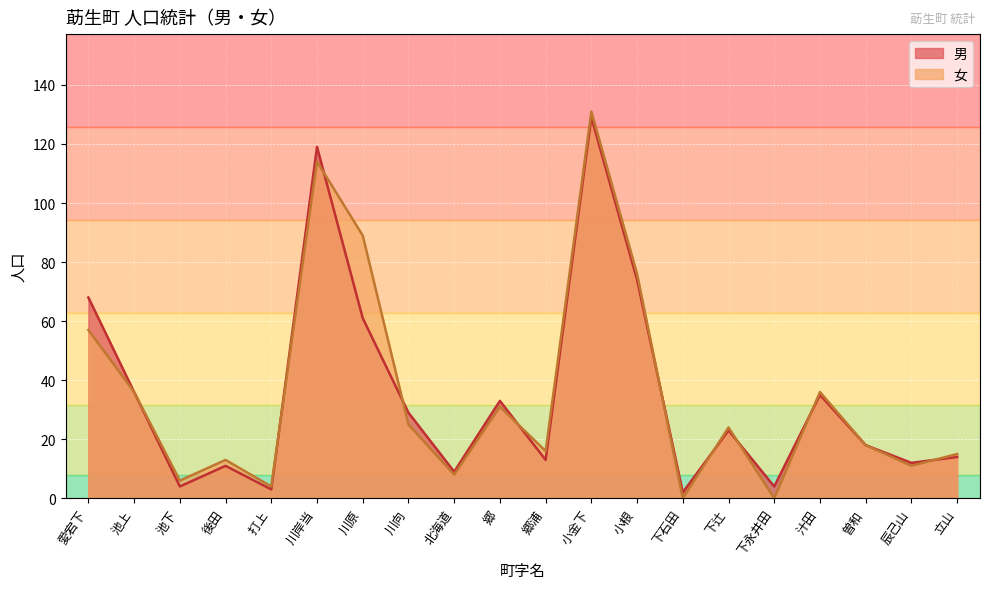

Reading right to left, extract all data points from this chart.

男: 14	12	18	35	4	23	2	74	129	13	33	9	29	61	119	3	11	4	36	68
女: 15	11	18	36	0	24	0	76	131	16	31	8	25	89	114	4	13	6	36	57